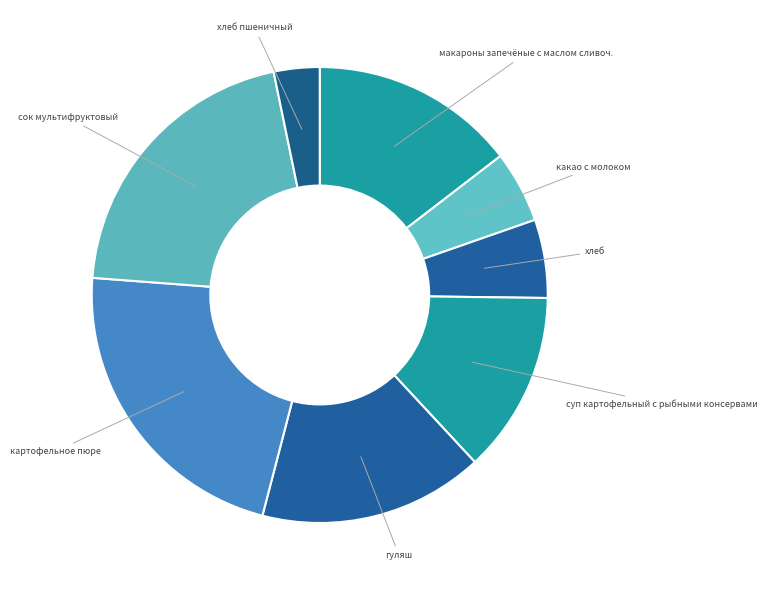

How many segments does this pie chart have?

8